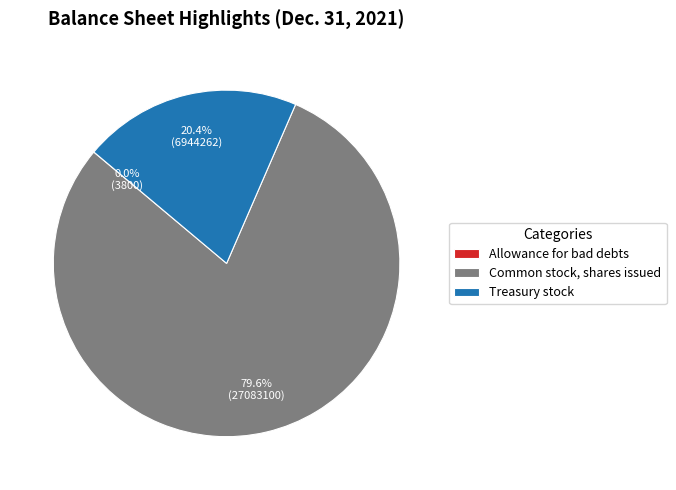

What is the ratio of the value at Treasury stock to the value at Common stock, shares issued?

0.3